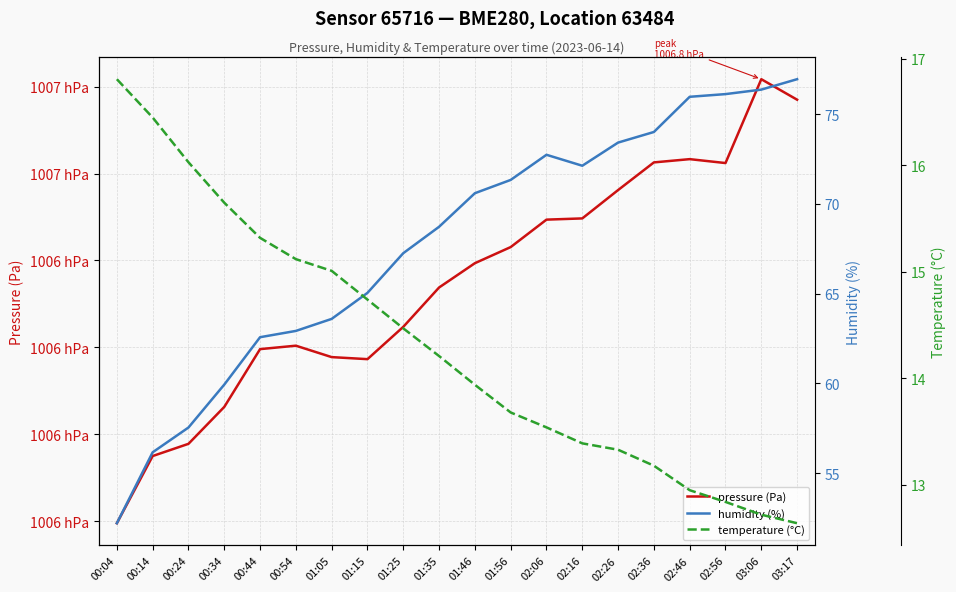

The humidity (%) series shows 76.1 at 02:56. True or false?

True